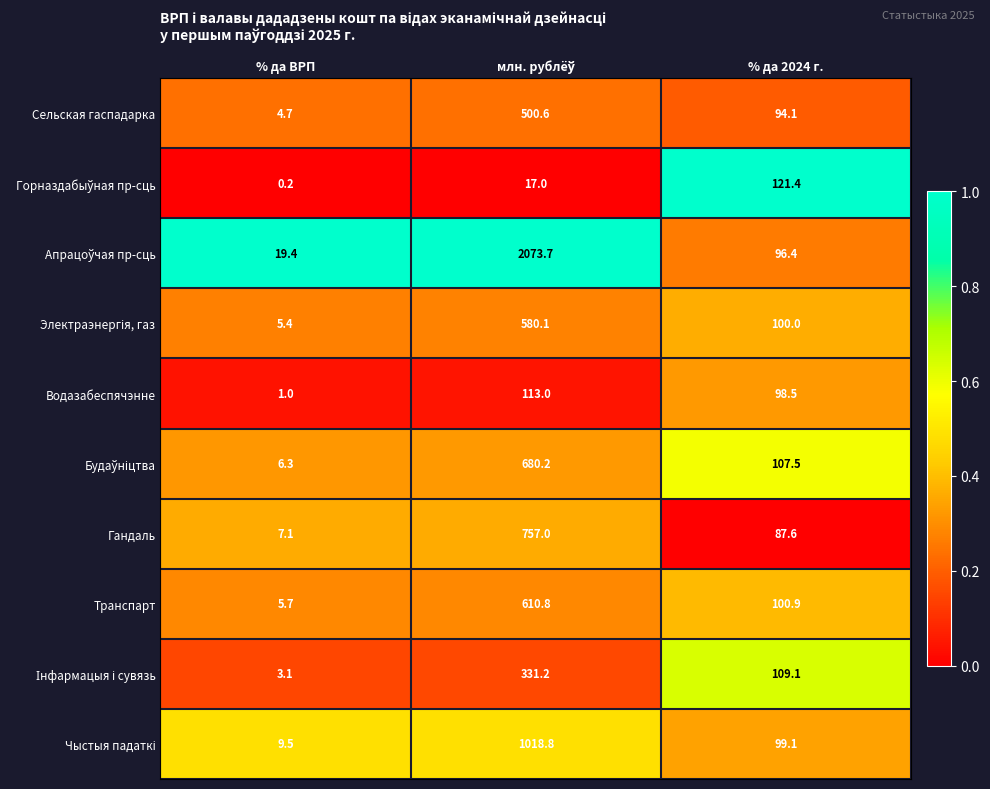

What is the total value across all series at % да 2024 г.?

1014.6